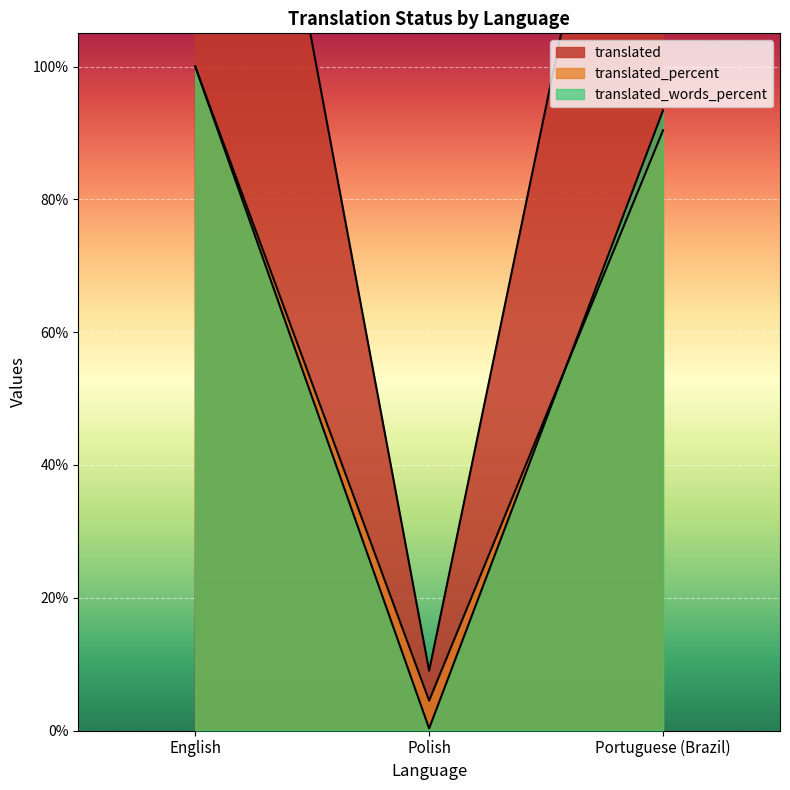

Which label corresponds to the smallest value in the chart?

Polish